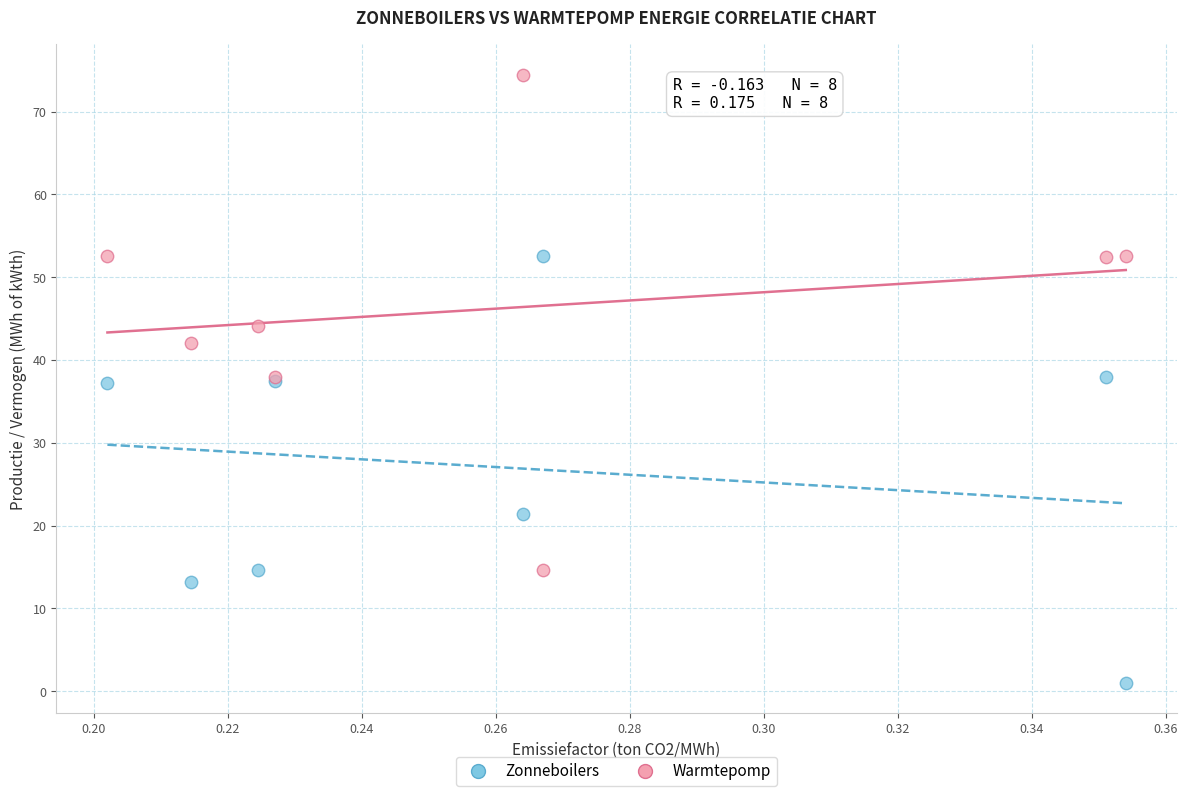

Which series has the largest Y range (max minus min)?

Warmtepomp